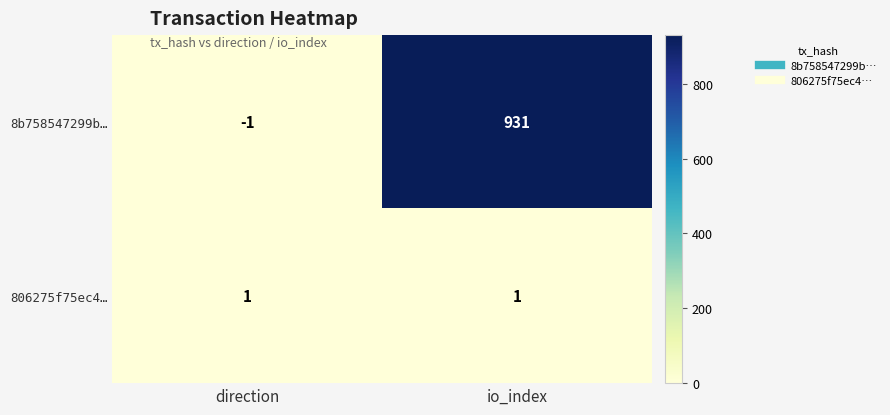

What is the sum of all 8b758547299b… values?

930